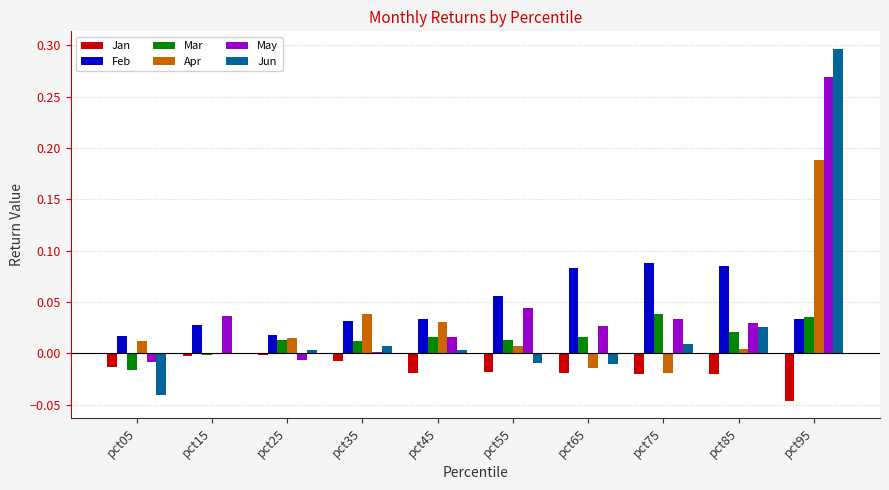

The Apr series shows 0.0 at pct25. True or false?

True